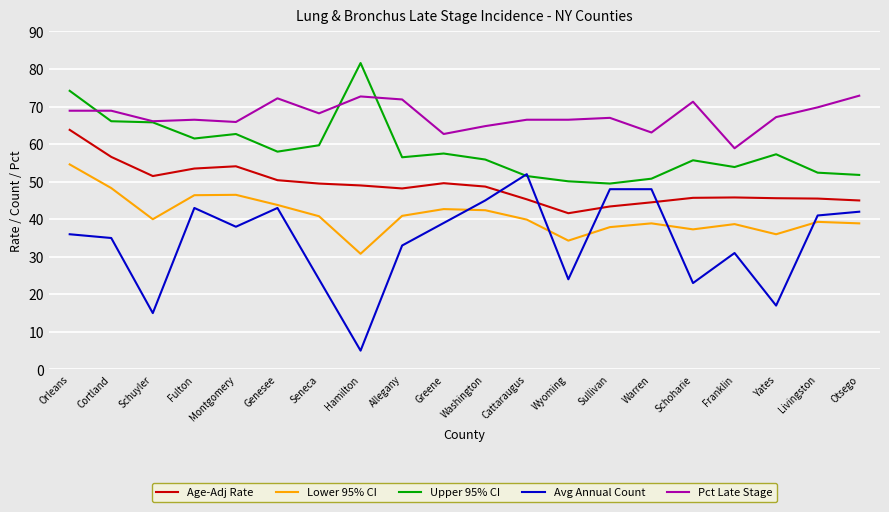

What position from the left is Washington?

11